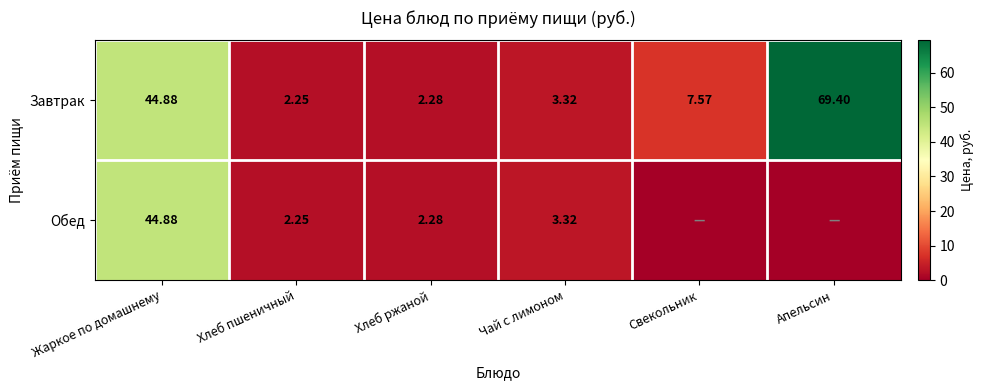

The value of Обед at Чай с лимоном is 0.7. True or false?

False